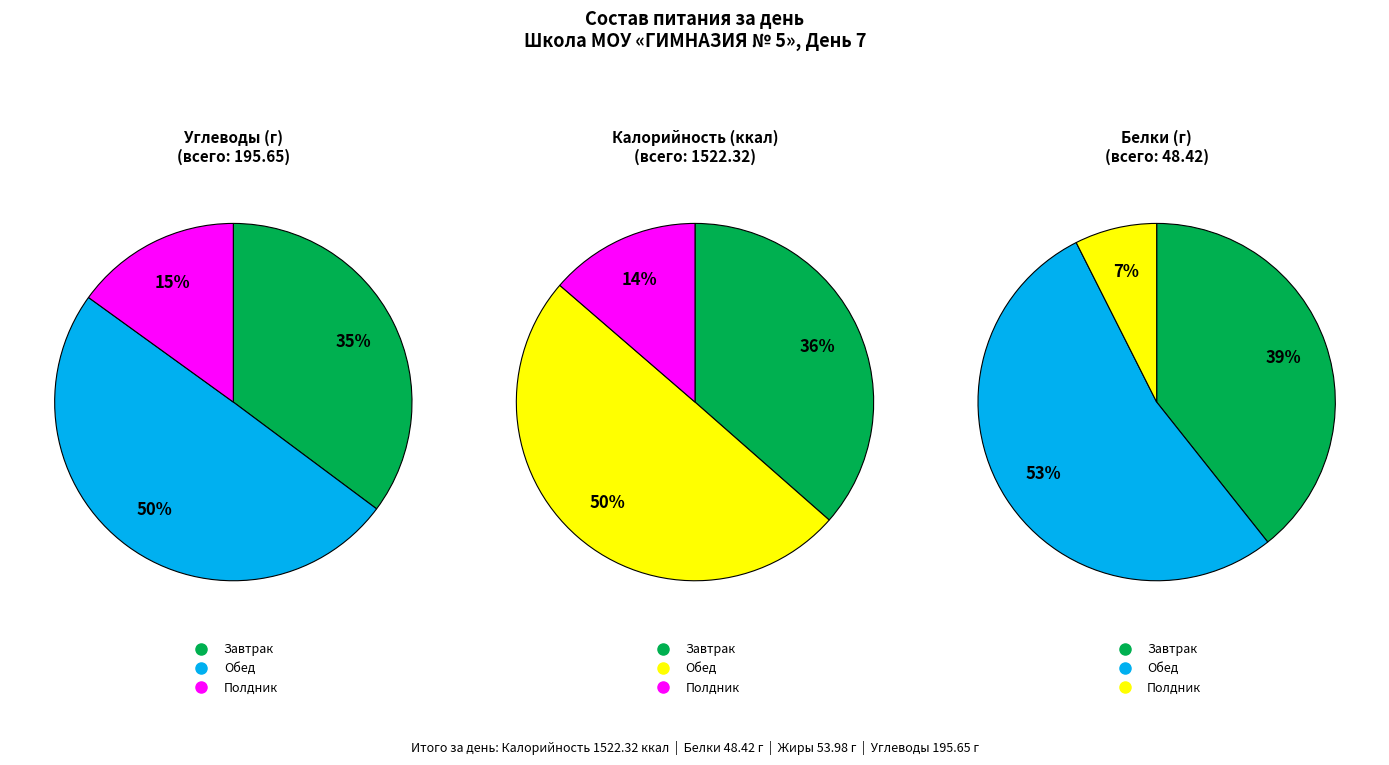

Does any single category account for the majority?

No